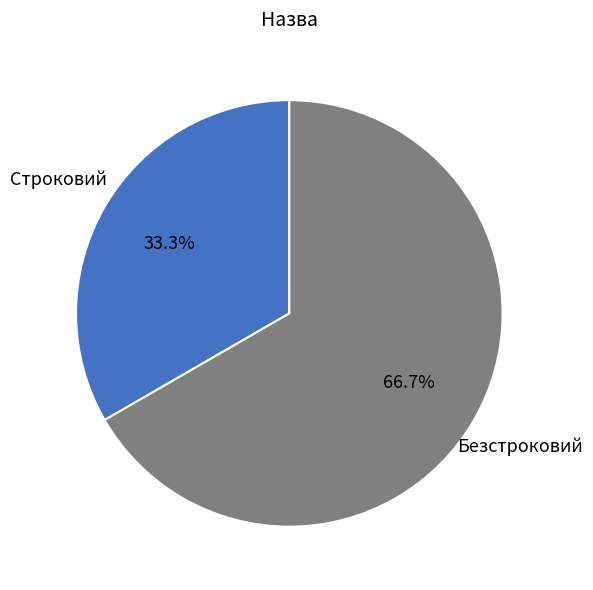

To the nearest percent, what percentage of the pie is Безстроковий?

67%